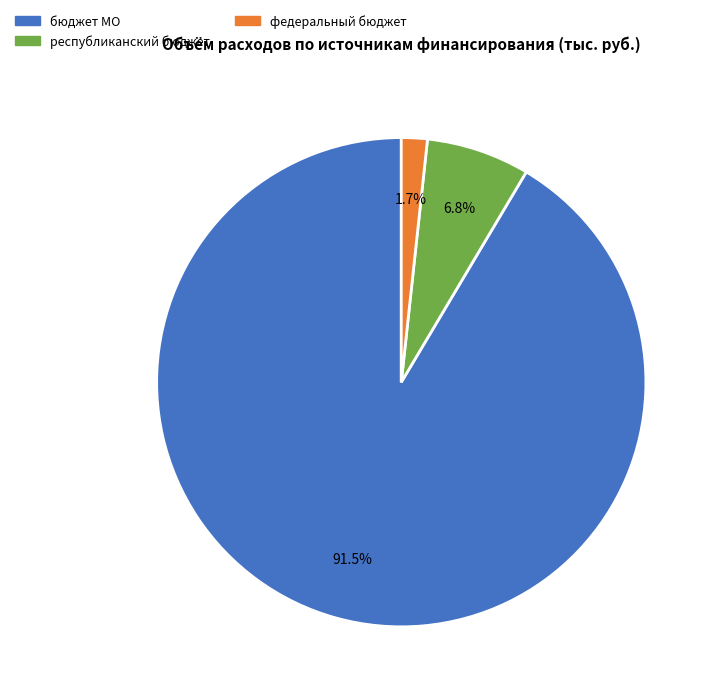

Is there any slice that represents more than half of the pie?

Yes